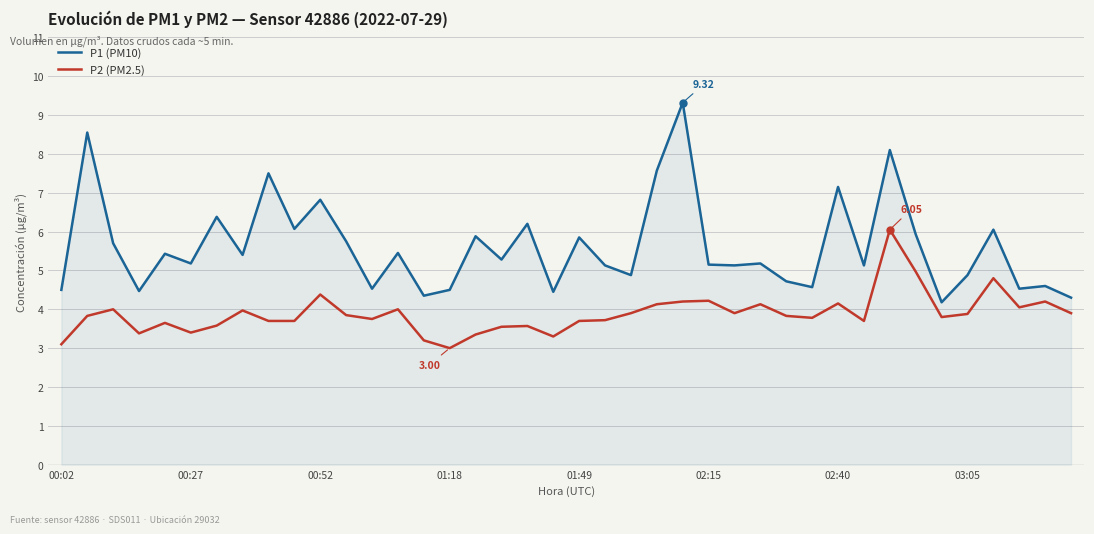

Rank the series by their maximum value, from lowest to highest.

P2 (PM2.5), P1 (PM10)